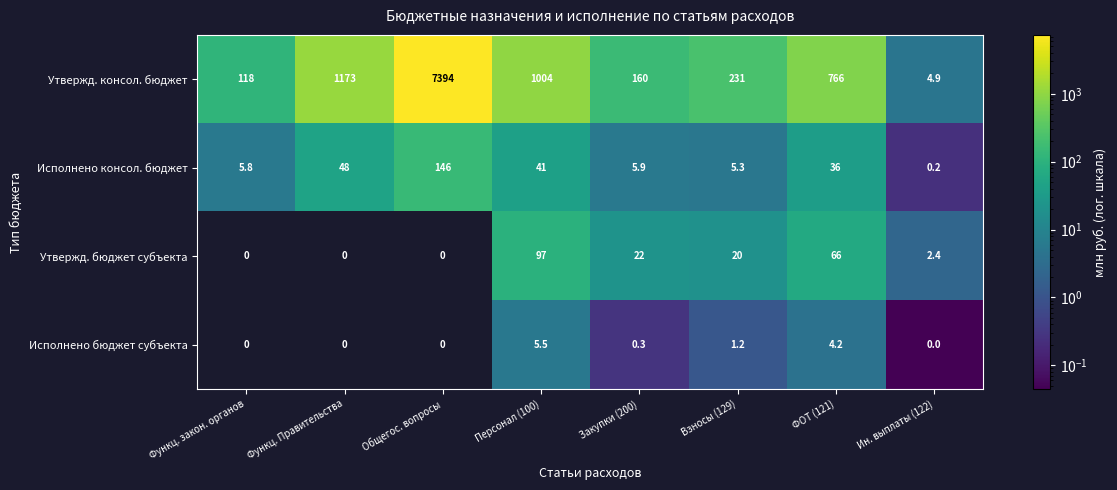

How many distinct data groups are displayed?

4